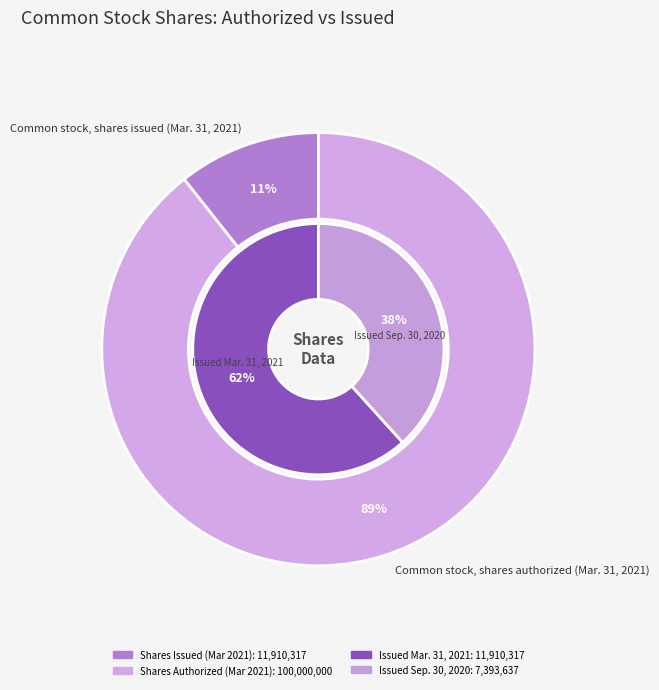

How many slices are in this pie chart?

2